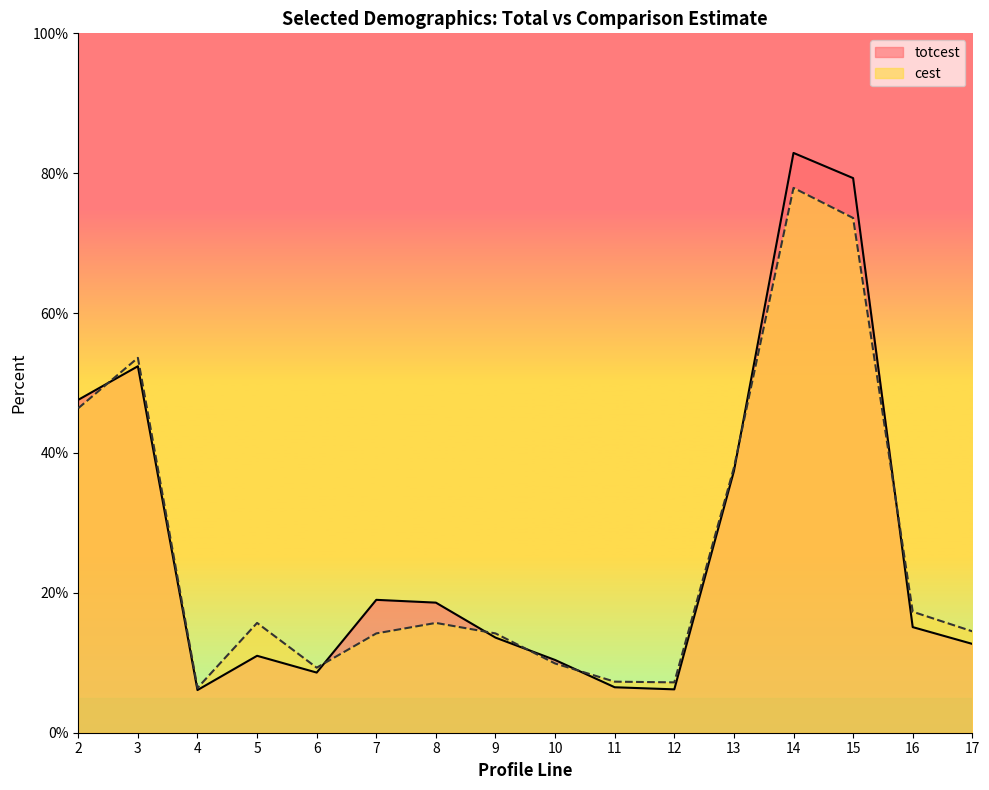

Which series changed the most between 6 and 13?

totcest